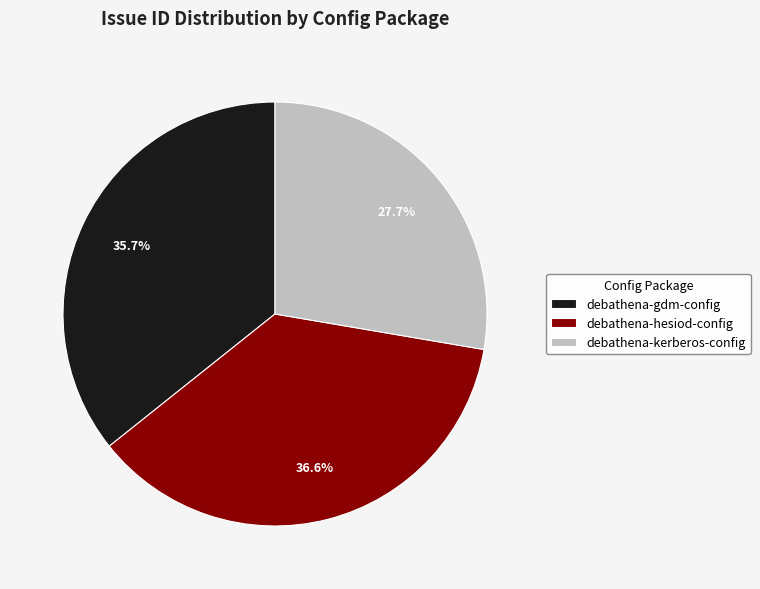

How many segments does this pie chart have?

3